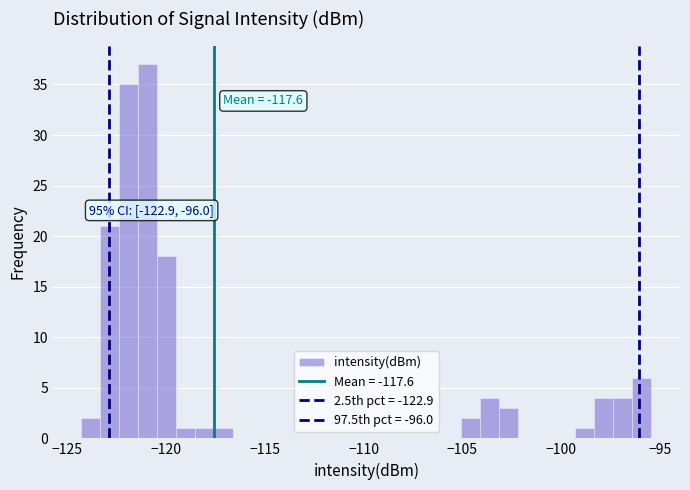

Around what value on the x-axis is the tallest bar? Give the approximate position of its centre, as read against the axis.

-121.0